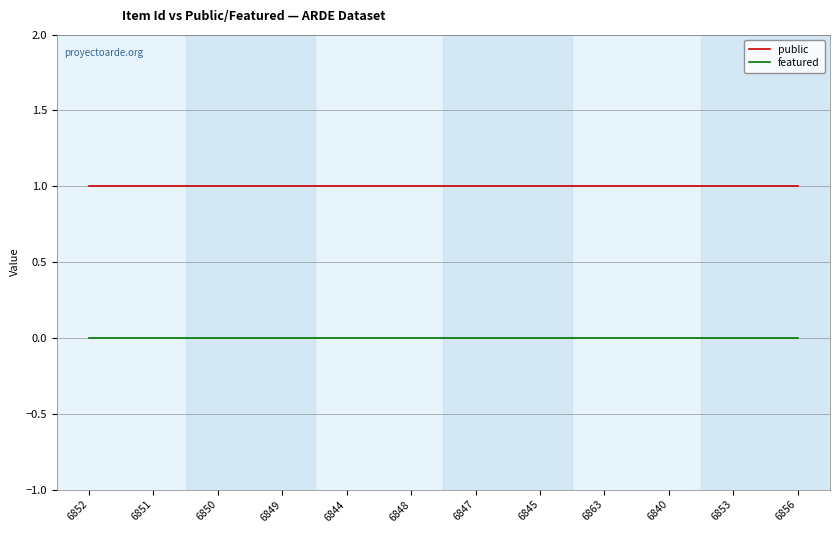

Is the value of featured at 6852 greater than the value of public at 6856?

No